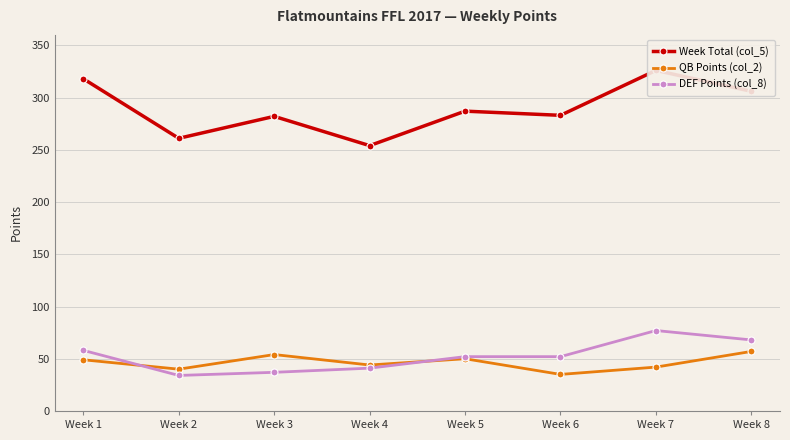

In Week Total (col_5), how many points are higher than both neighbors (excluding endpoints)?

3